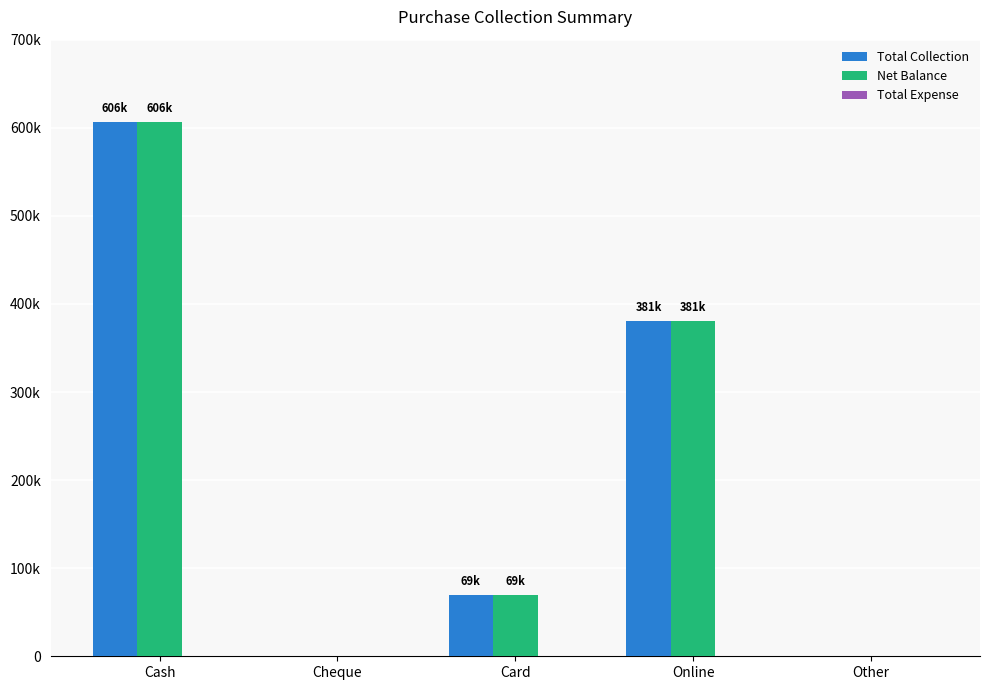

Does the chart contain stacked bars?

No